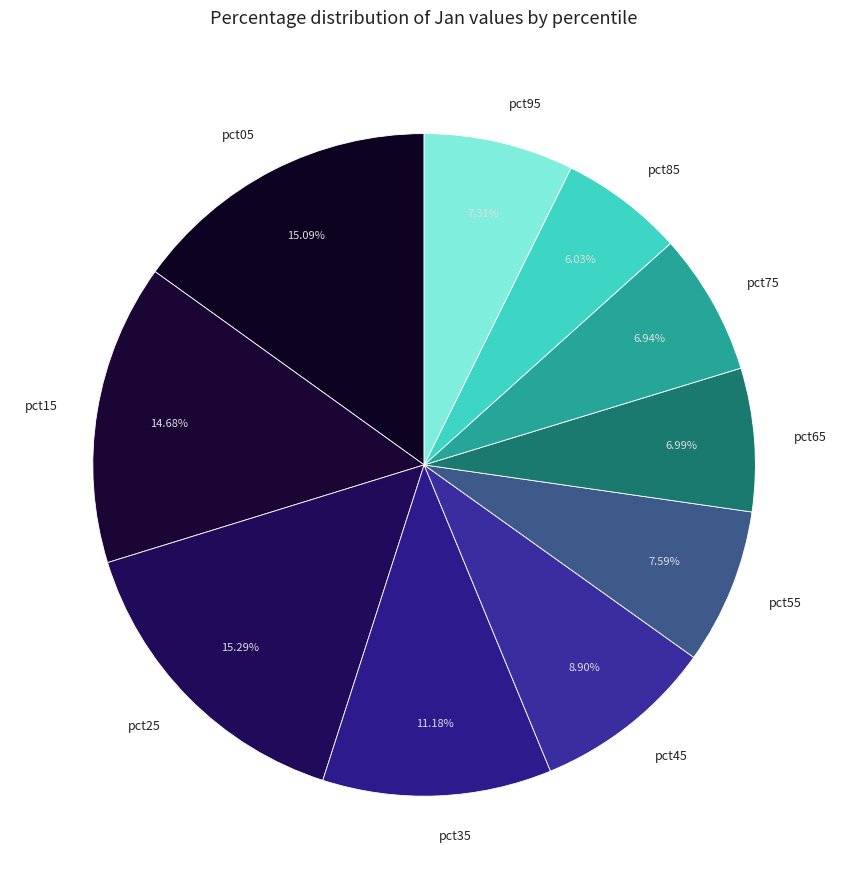

To the nearest percent, what portion does pct05 represent?

15%